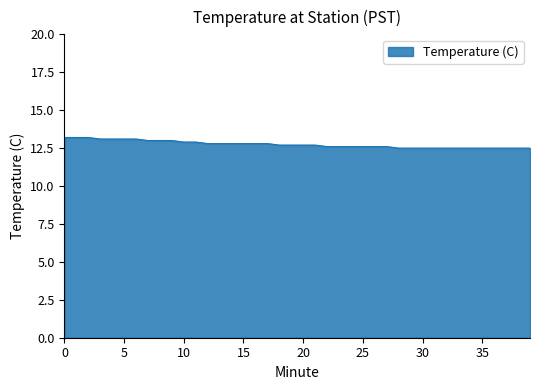

How many values are between 12 and 13?

33